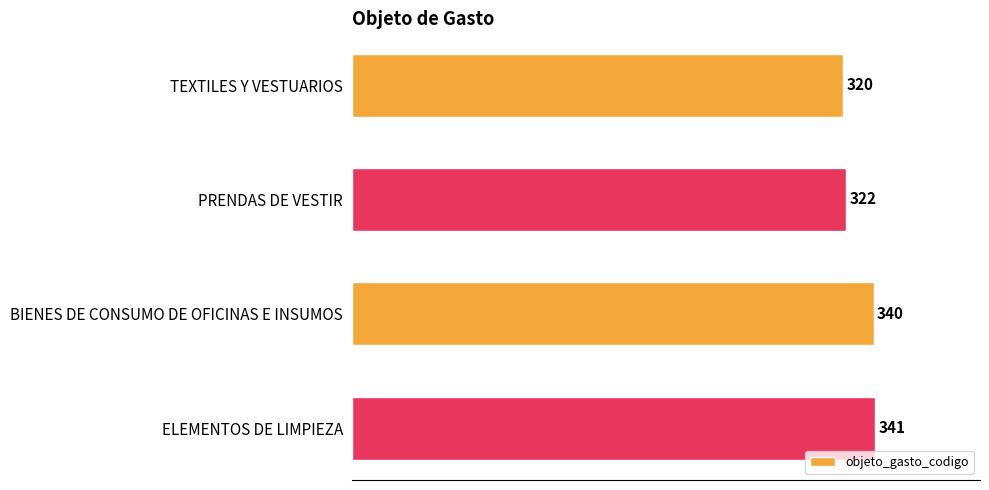

What is the value of the 3rd bar from the top?

340